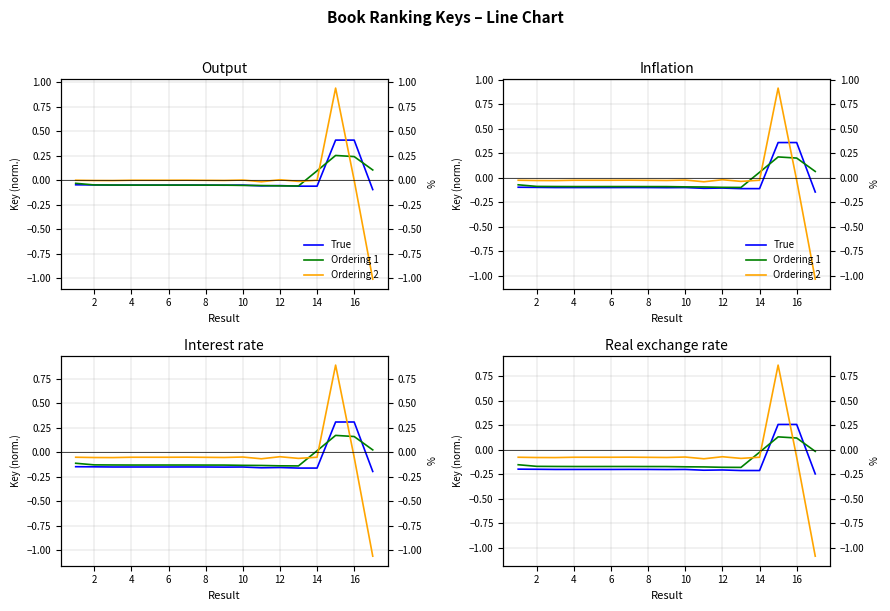

What is the difference between the maximum and minimum values in the True series?

0.5